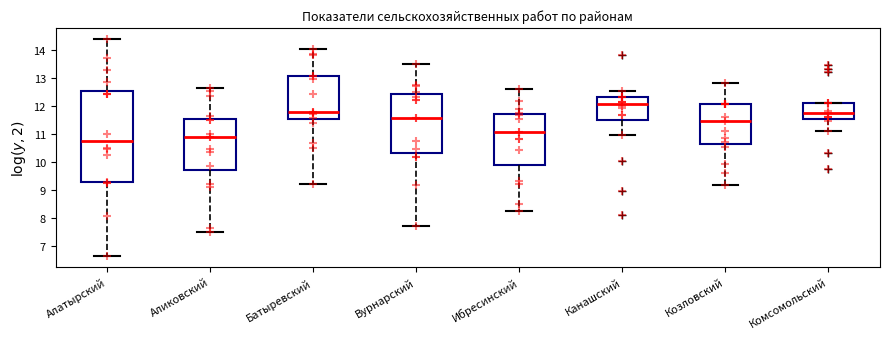

Where does the upper whisker of the box for Батыревский end on the y-axis? The values are not printed on the chart, so give them approximately, as read against the axis.

14.0